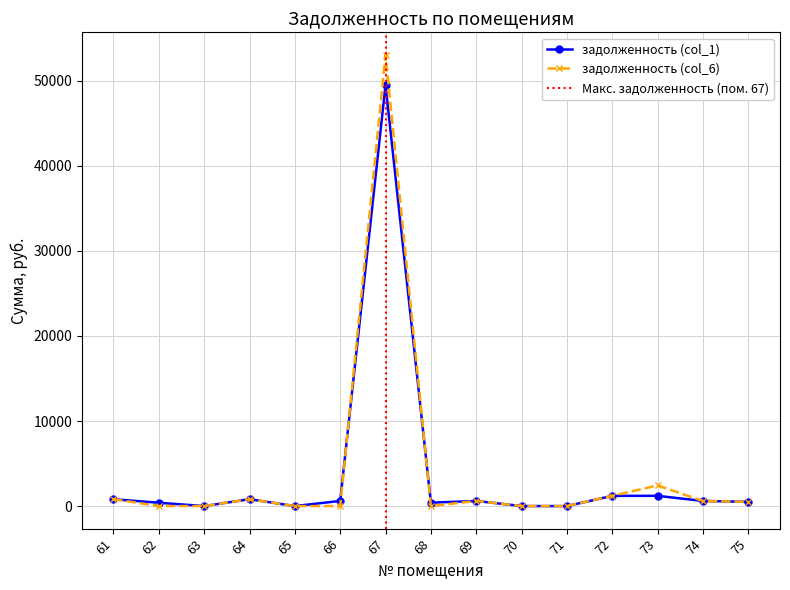

At which label is задолженность (col_1) closest to 24745?

73